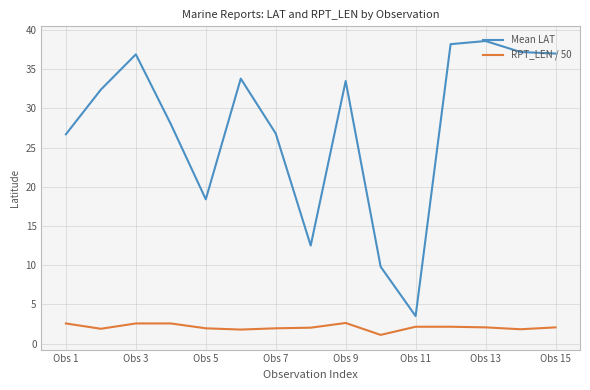

What is the highest value of the Mean LAT series?

38.6